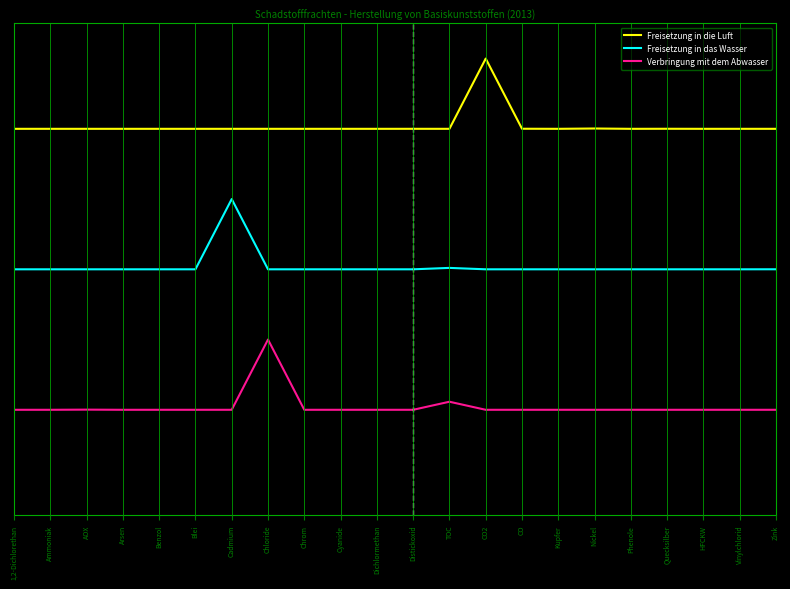

What are all the series names shown in the legend?

Freisetzung in die Luft, Freisetzung in das Wasser, Verbringung mit dem Abwasser